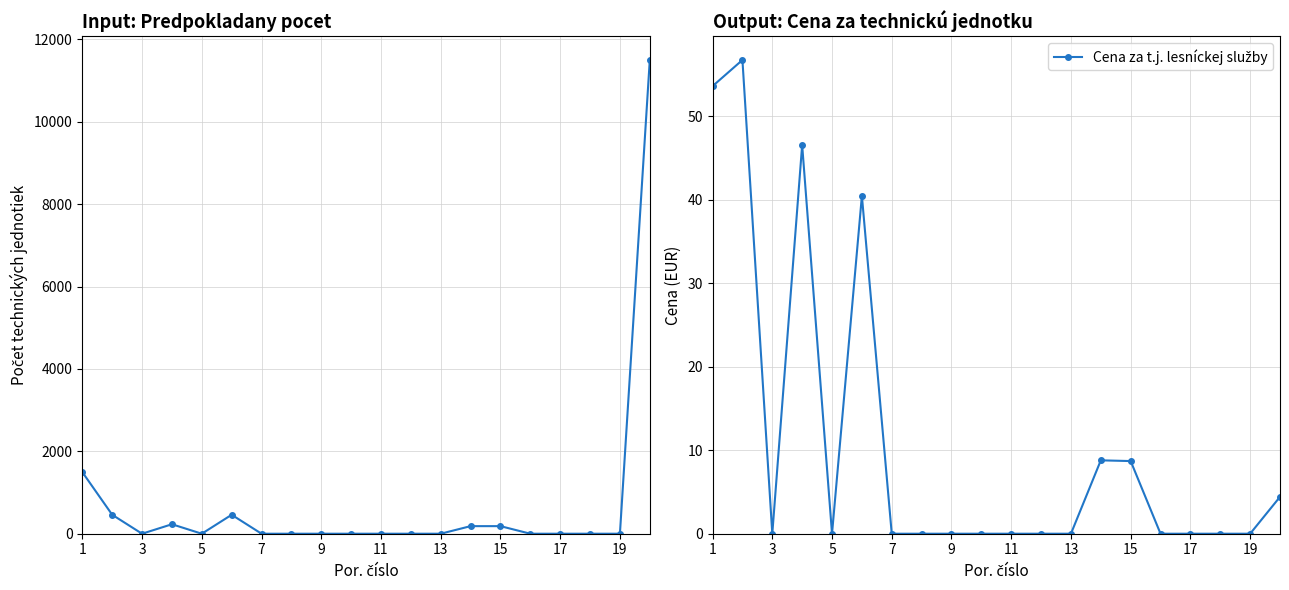

What is the sum of the Predpokladany pocet technickych jednotiek values at 9 and 15?

184.0